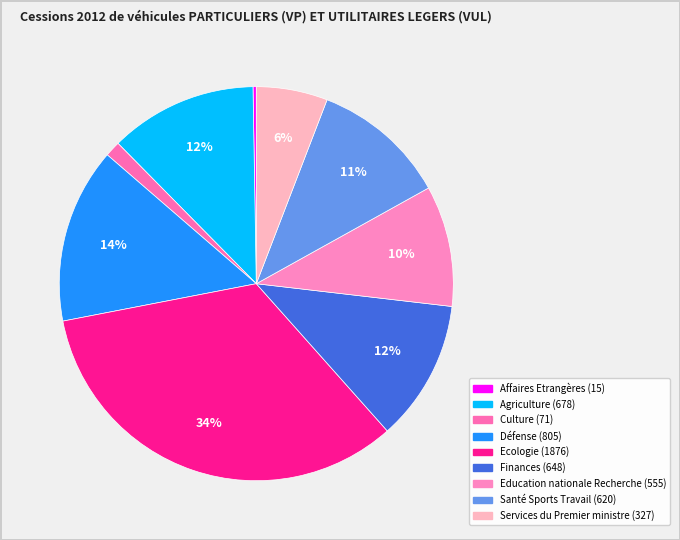

Is the sum of Agriculture and Ecologie greater than half?

No